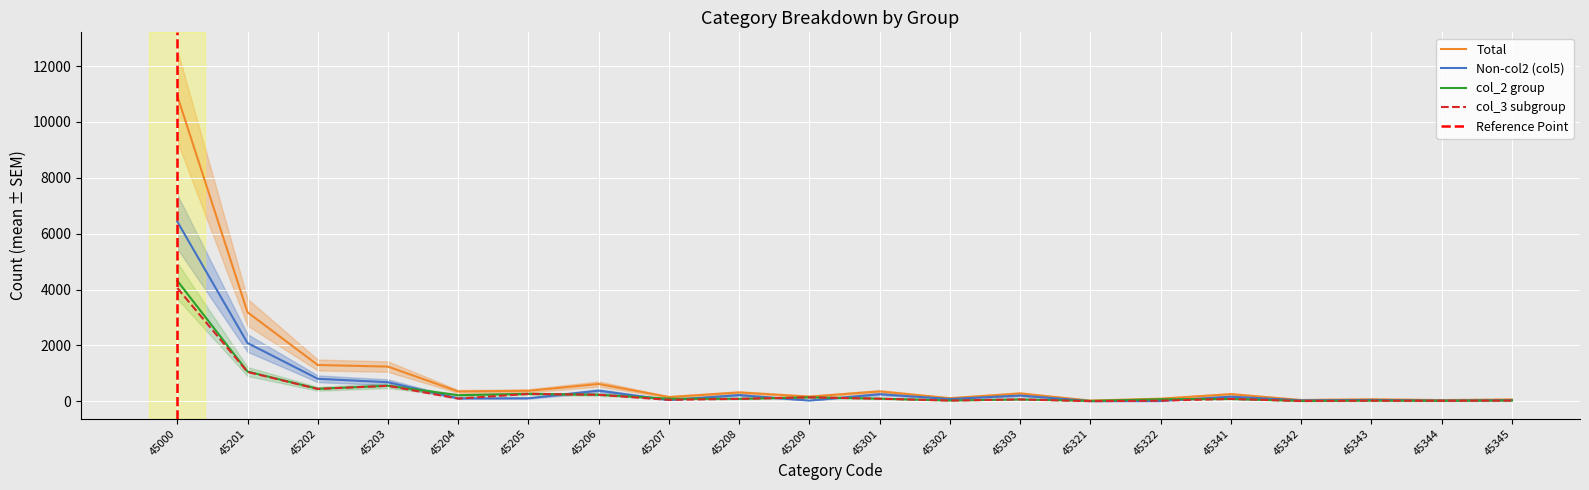

Which series has the largest total across all categories?

Total